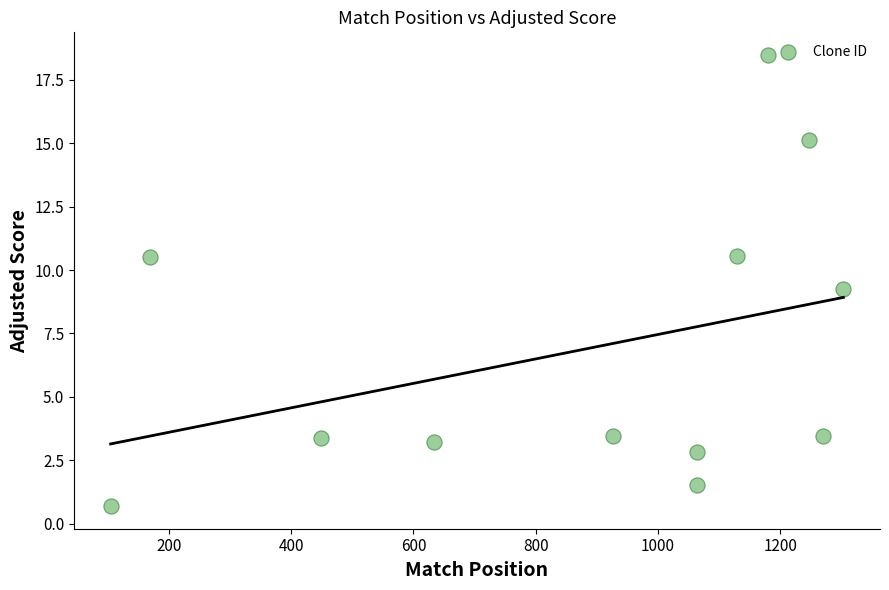

What is the average X value?

878.2